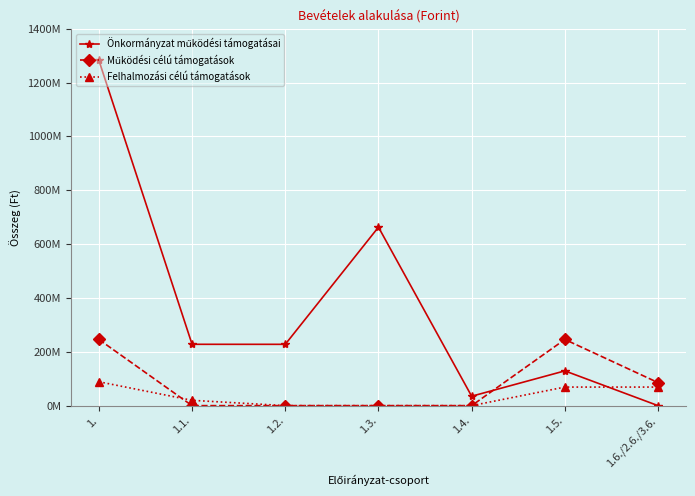

Which label corresponds to the largest value in the chart?

1.